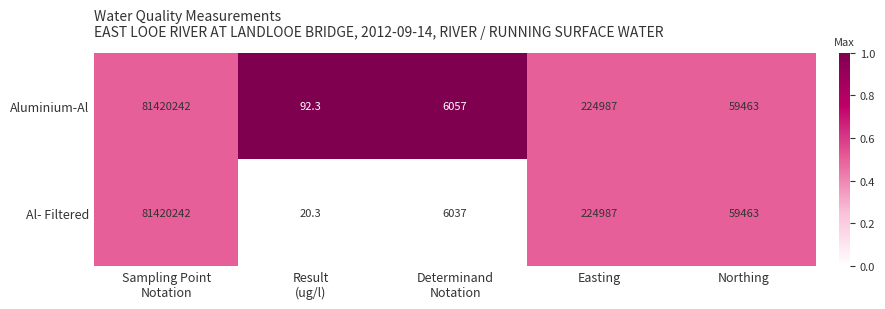

Reading left to right, extract all data points from this chart.

Aluminium-Al: 81420242.0	92.3	6057.0	224987.0	59463.0
Al- Filtered: 81420242.0	20.3	6037.0	224987.0	59463.0